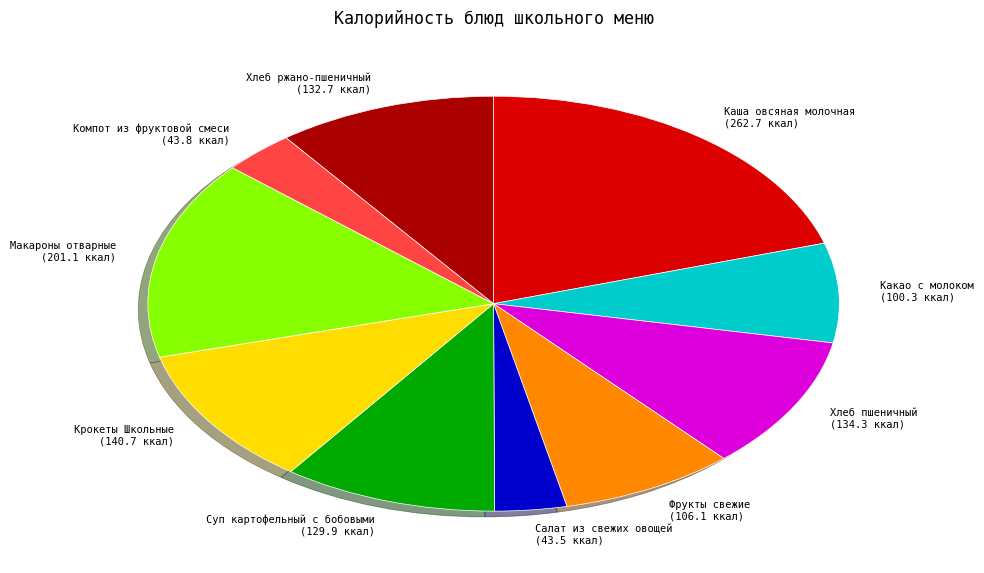

The Макароны отварные (201.1 ккал) slice represents 16% of the pie. True or false?

True